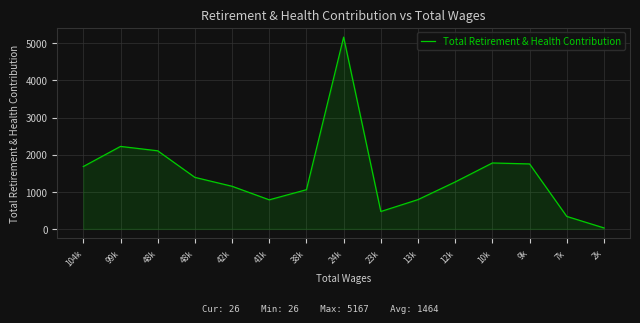

Does the chart display data point markers on the line(s)?

No